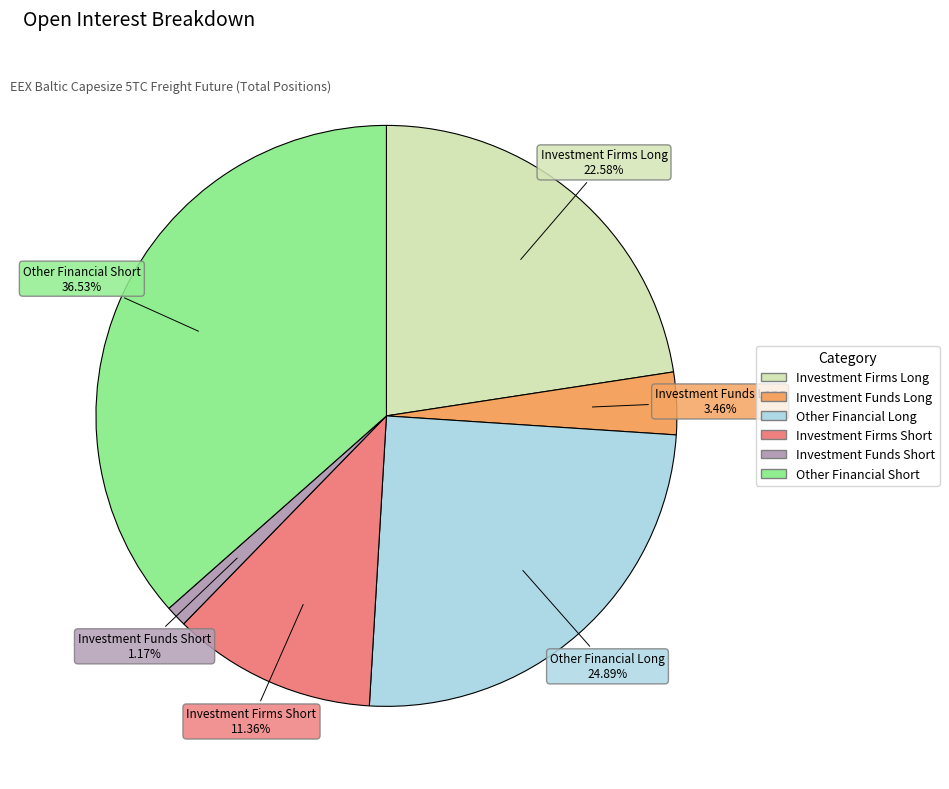

Does any single category account for the majority?

No